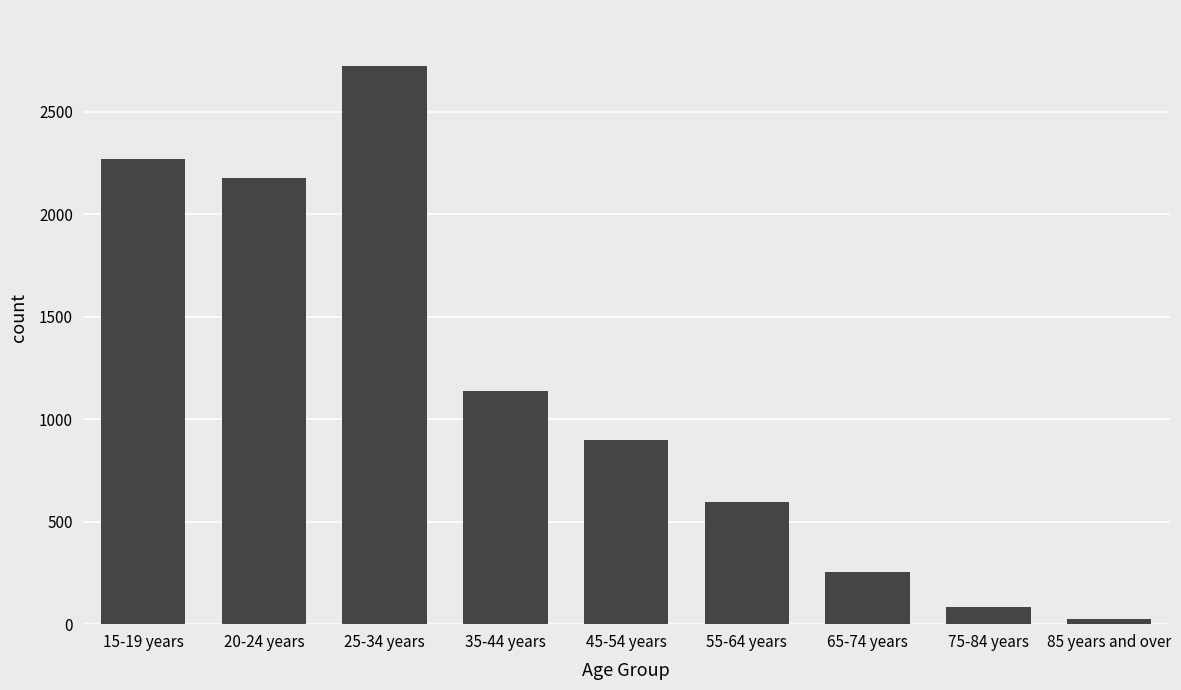

Rank the categories by value from highest to lowest.

25-34 years, 15-19 years, 20-24 years, 35-44 years, 45-54 years, 55-64 years, 65-74 years, 75-84 years, 85 years and over